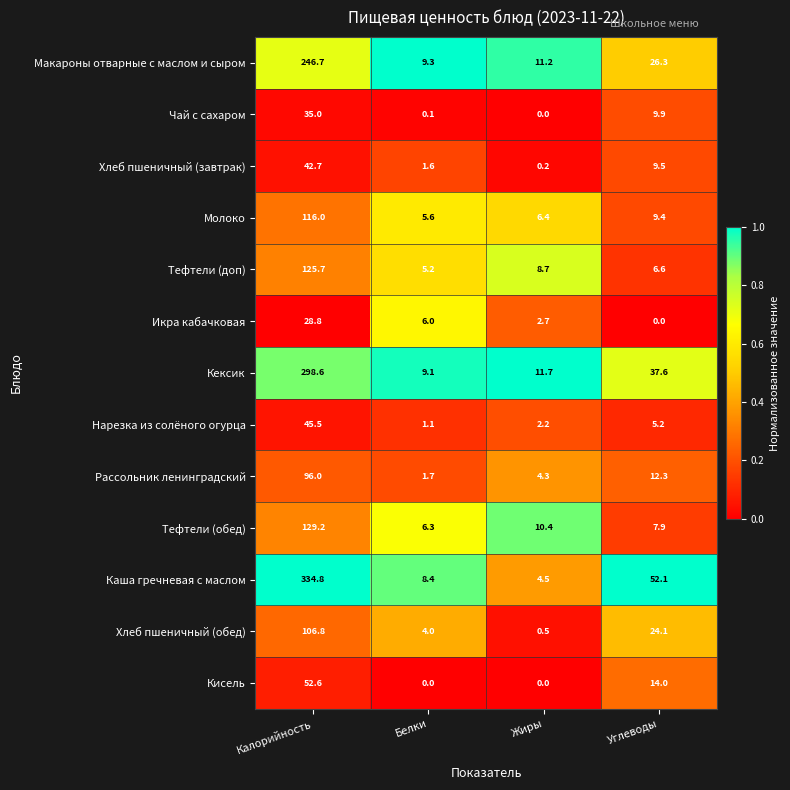

Read the Нарезка из солёного огурца value at Жиры.

2.2